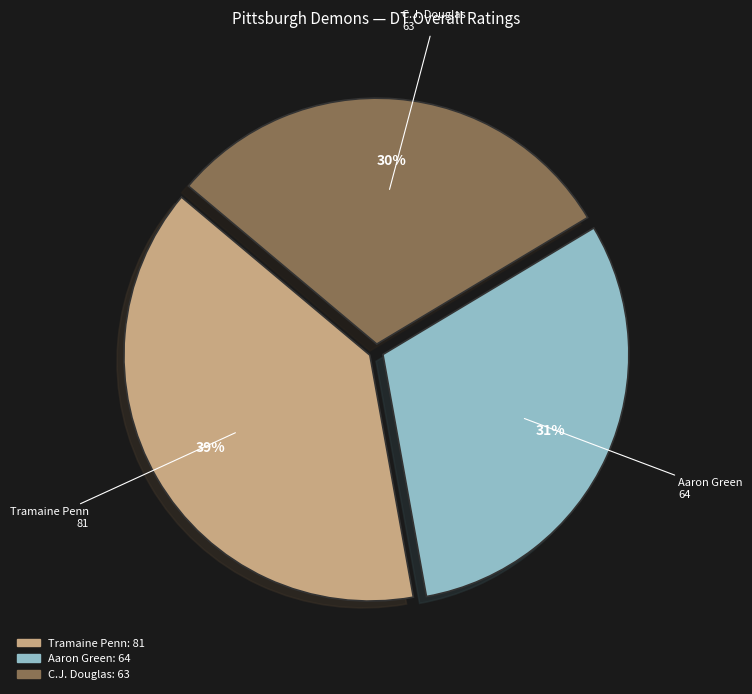

To the nearest percent, what is the average slice percentage?

33%